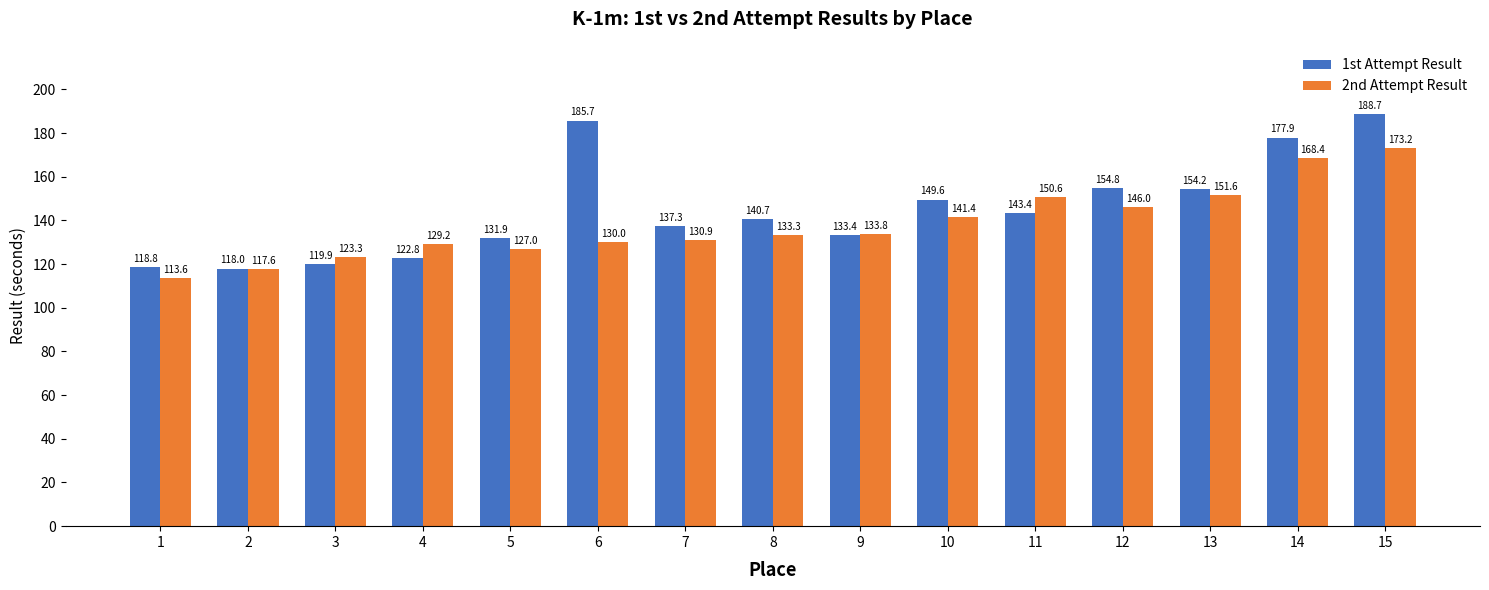

How many data points in 1st Attempt Result are less than 140?

7